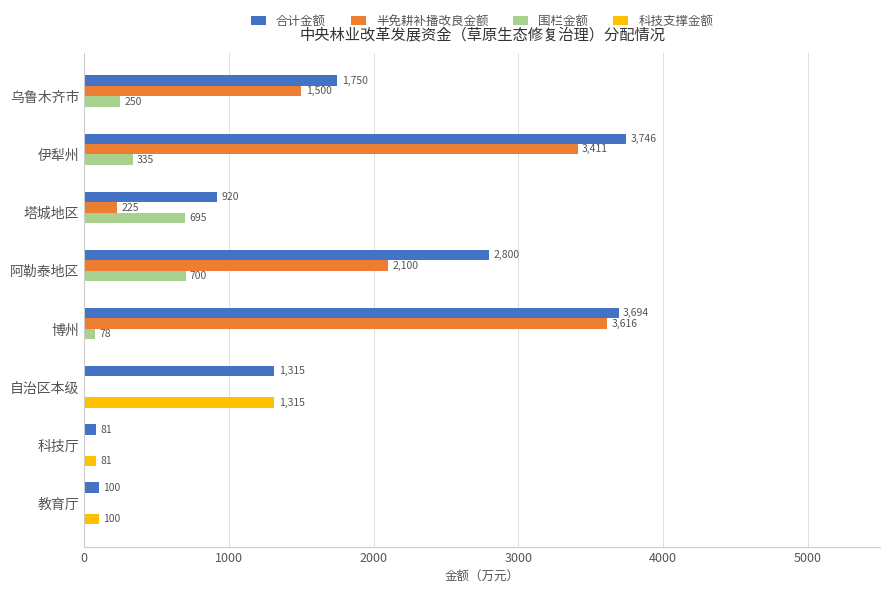

At which label is 合计金额 closest to 1913?

乌鲁木齐市